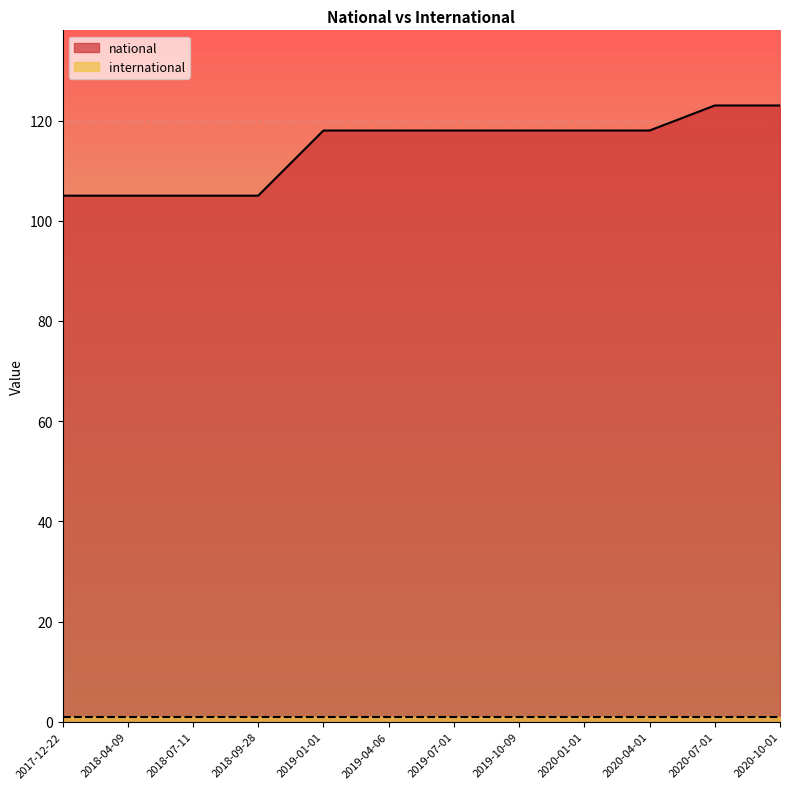

What is the label of the 11th point from the left?

2020-07-01